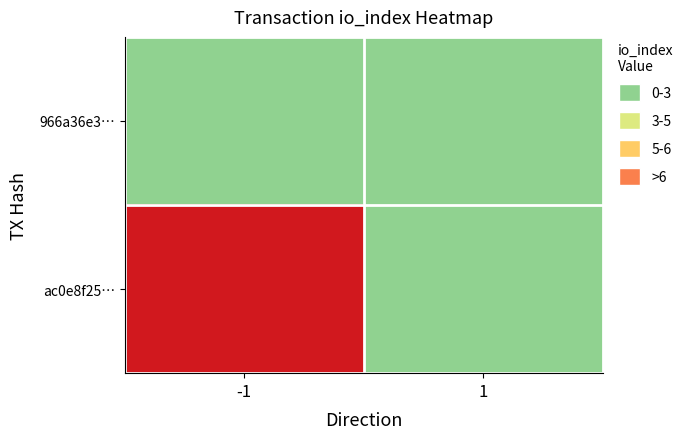

How many categories are shown in the chart?

2